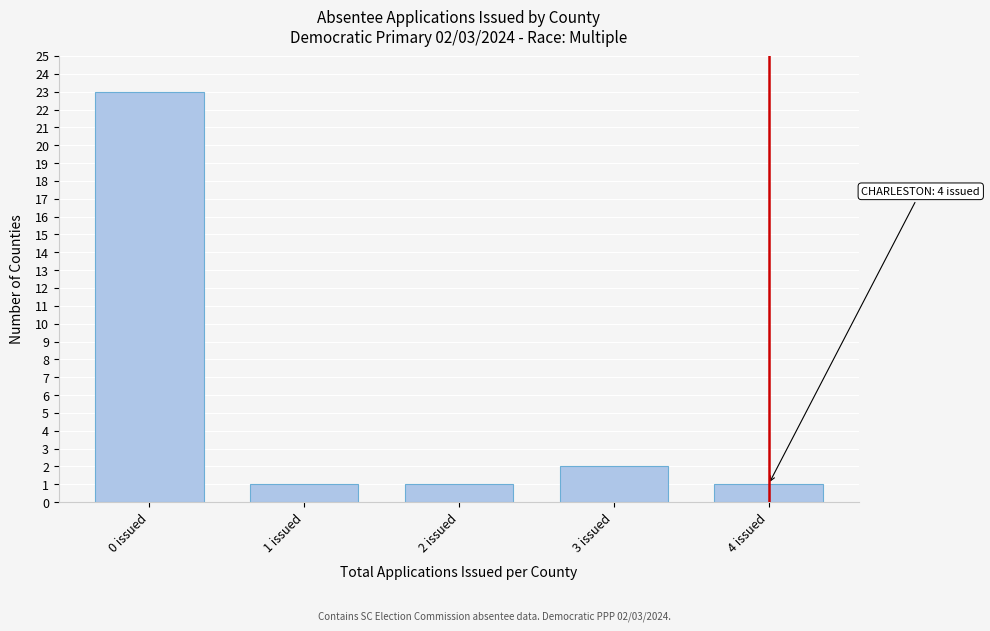

Reading left to right, transcribe all the data shown in this chart.

0 issued=23	1 issued=1	2 issued=1	3 issued=2	4 issued=1